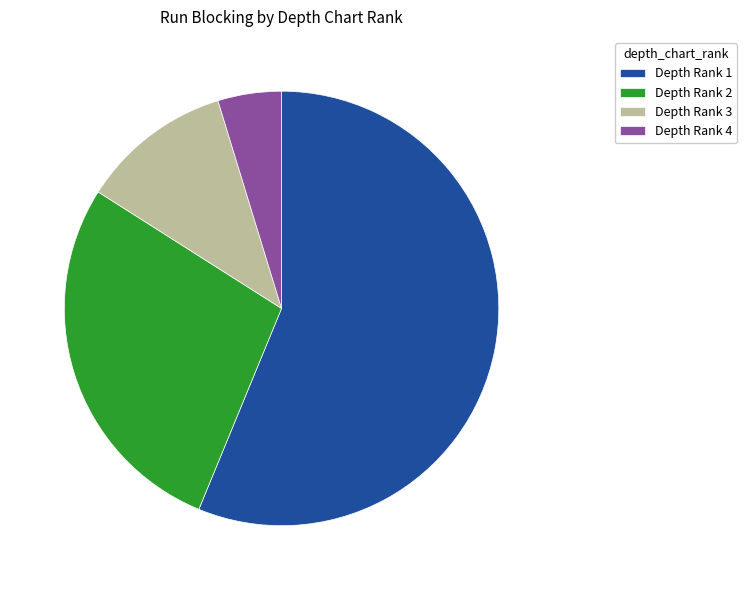

What is the smallest slice in the pie chart?

Depth Rank 4